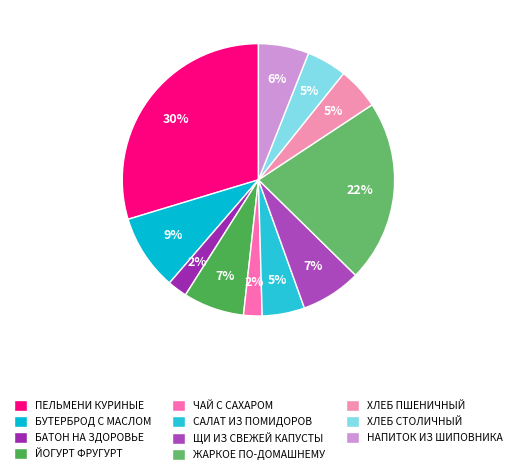

How many slices are in this pie chart?

11